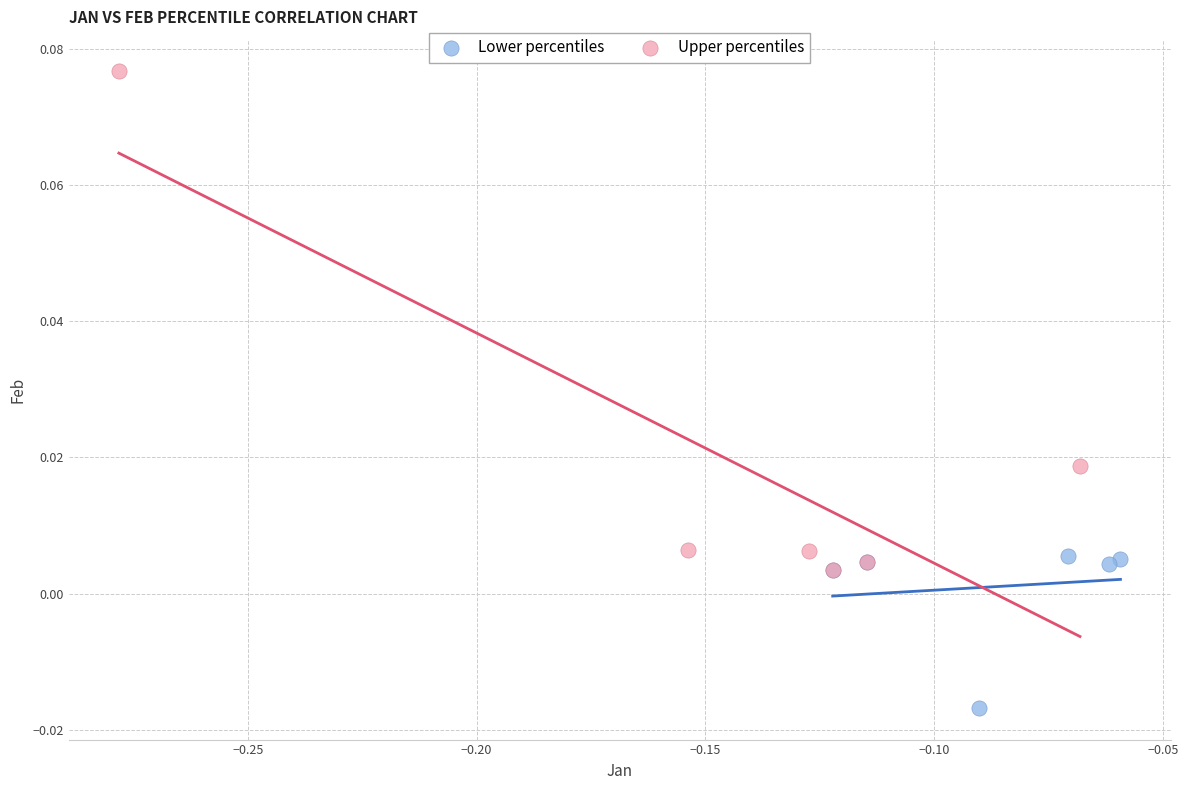

Which series has the widest spread of Y values?

Upper percentiles